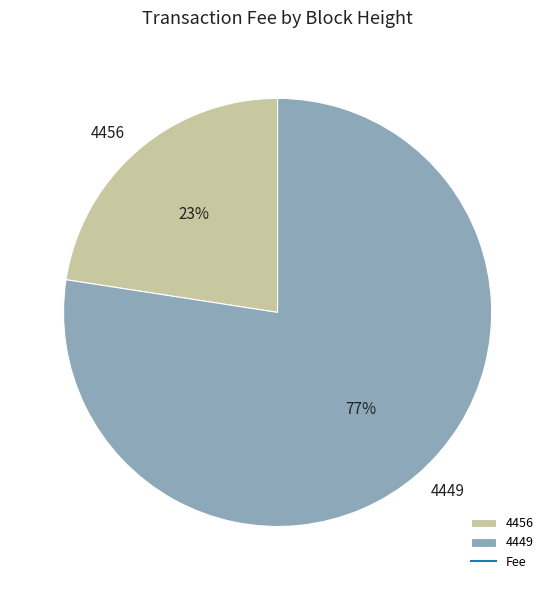

Which slice is the smallest?

4456